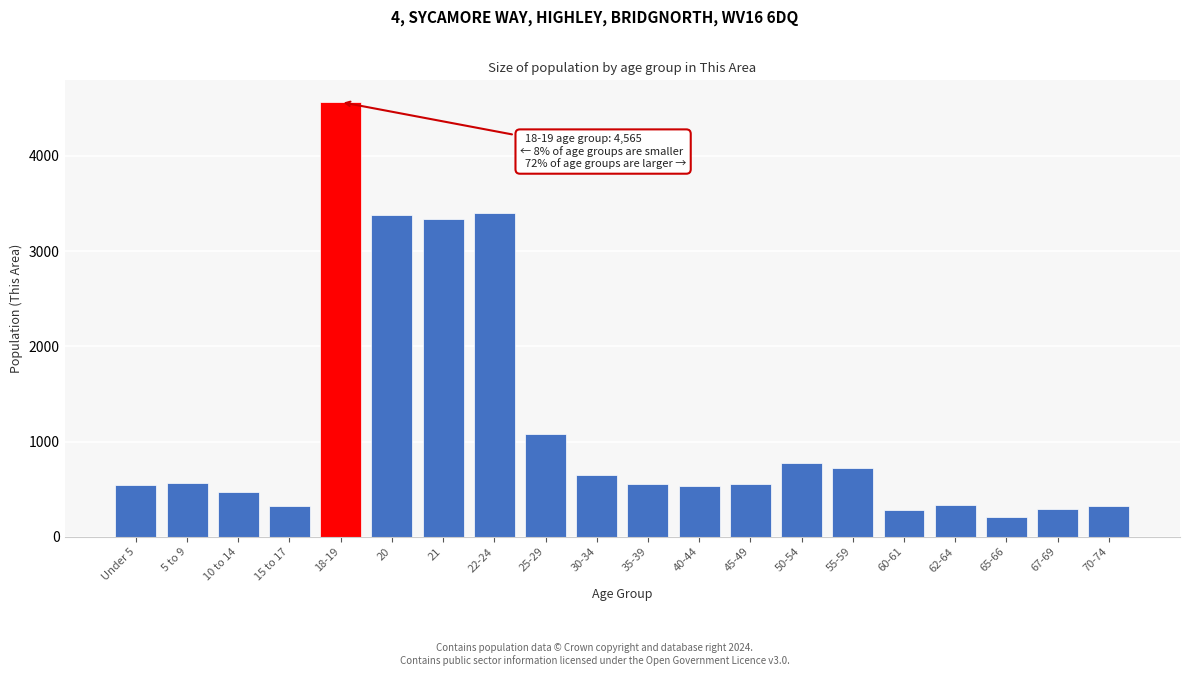

What is the approximate value at 62-64, to the nearest 100?

300